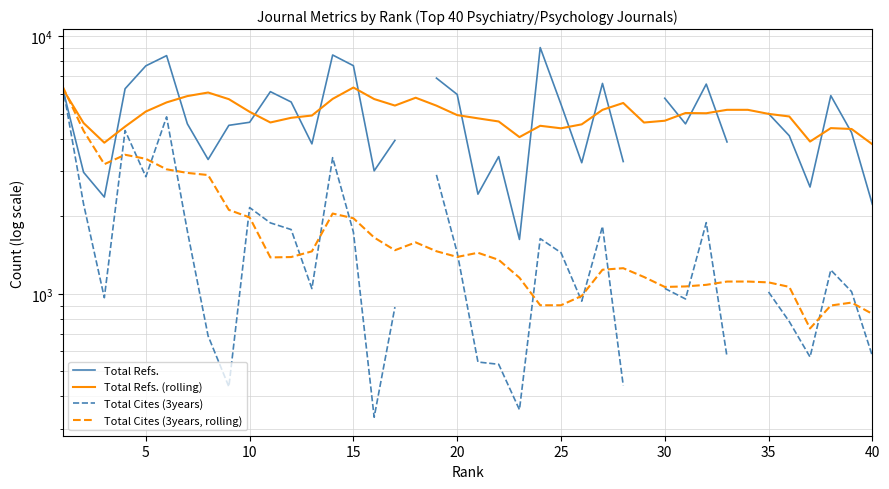

How many values in the Total Refs. (rolling) series are below 5005?

20